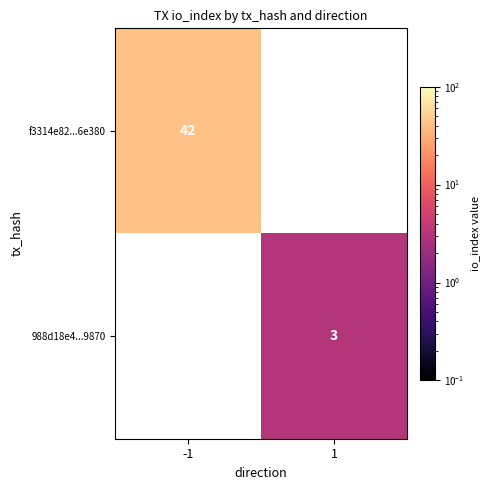

What is the greatest value displayed?

42.0